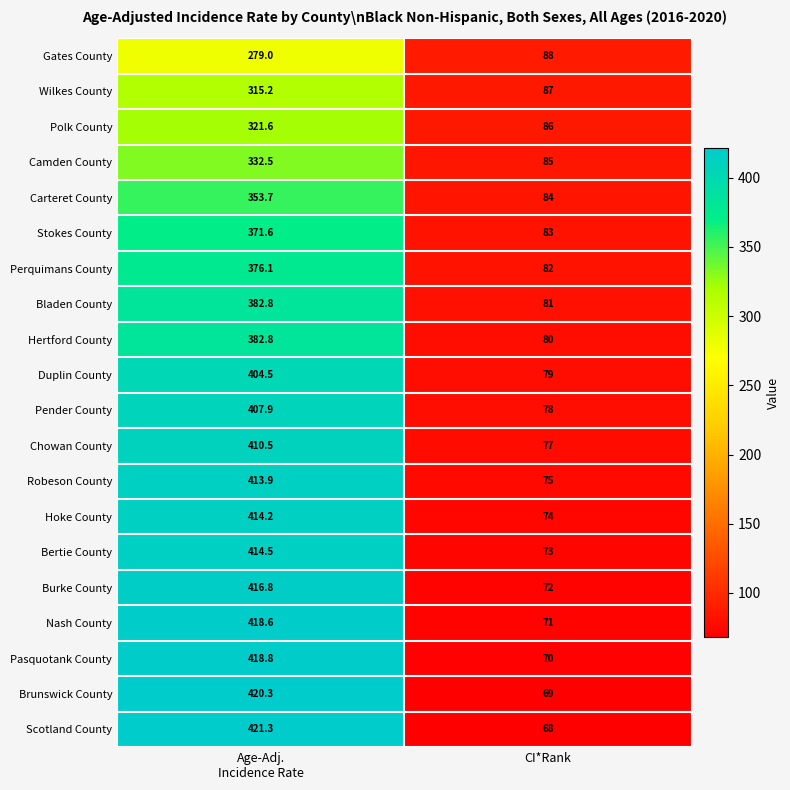

True or false: Chowan County has a value of 135.4 at CI*Rank.

False